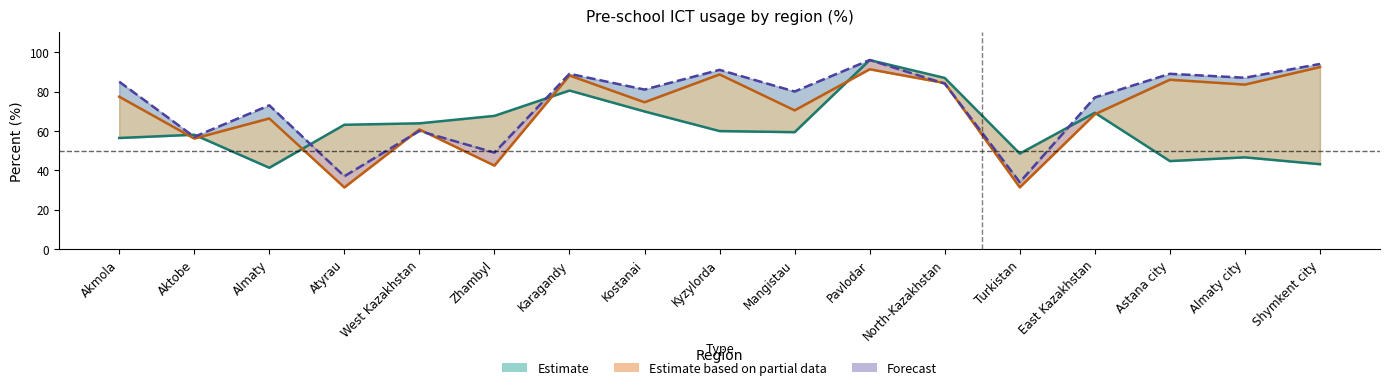

Is it true that 2023 equals 88.7 at Kyzylorda?

True